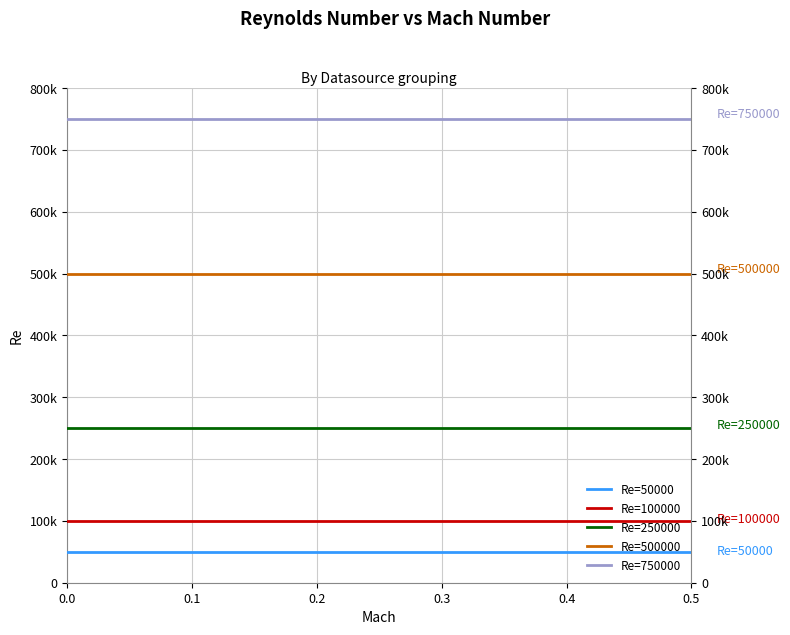

True or false: Re=500000 has more than 0 points higher than both neighbors.

False